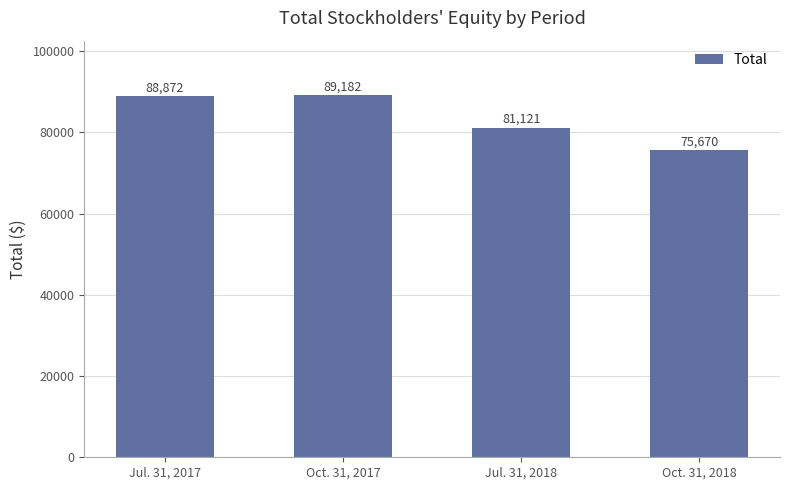

Which has a higher value, Jul. 31, 2017 or Oct. 31, 2018?

Jul. 31, 2017